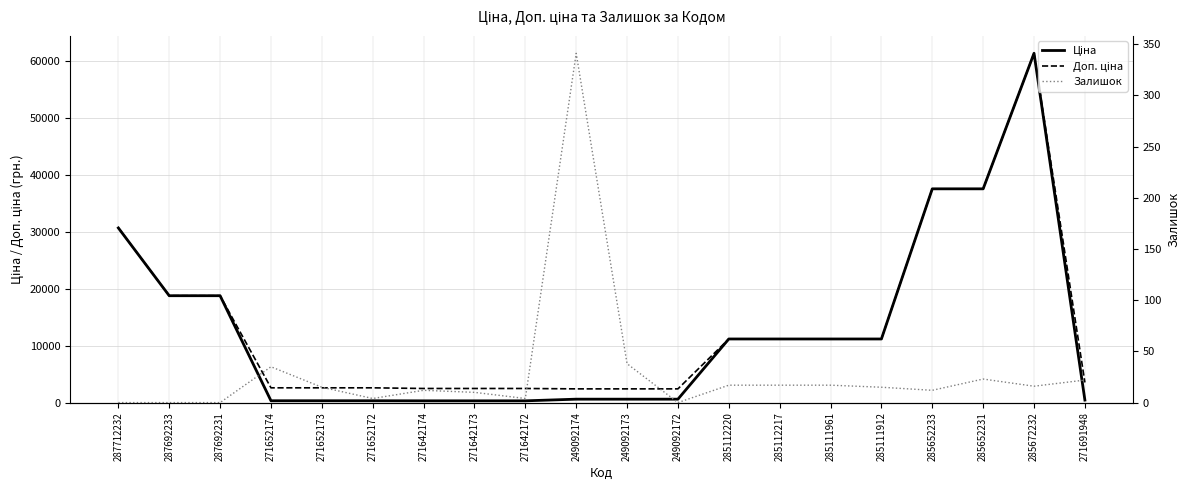

What is the label of the 12th point from the right?

271642172